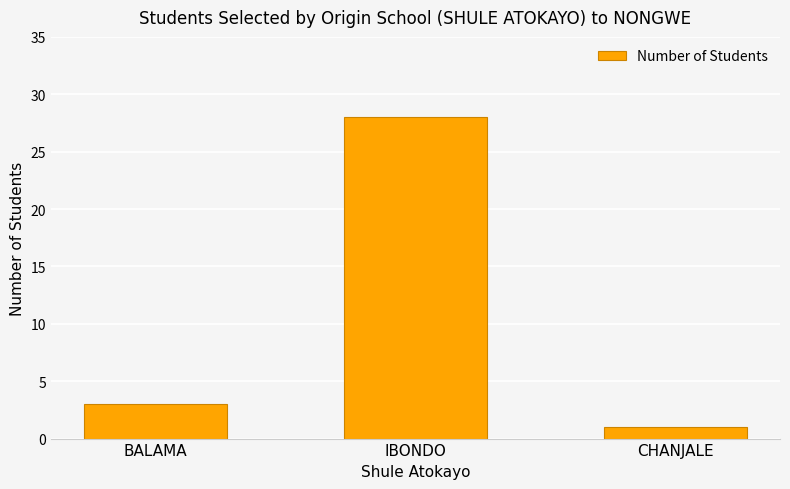

Between IBONDO and BALAMA, which is larger?

IBONDO